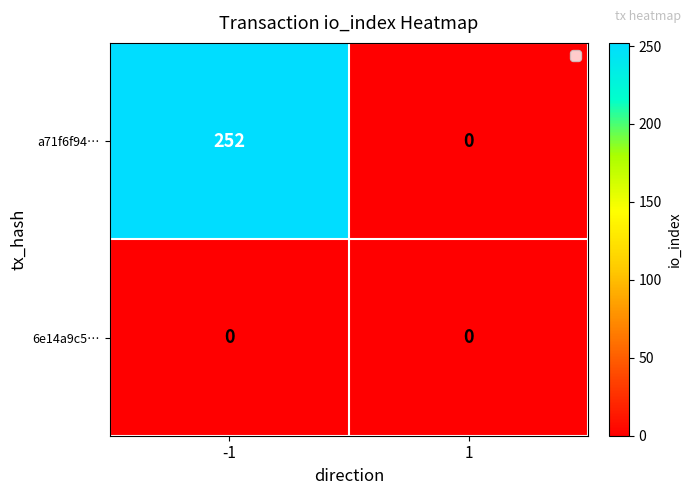

List the series in order of their overall mean, highest first.

a71f6f94…, 6e14a9c5…